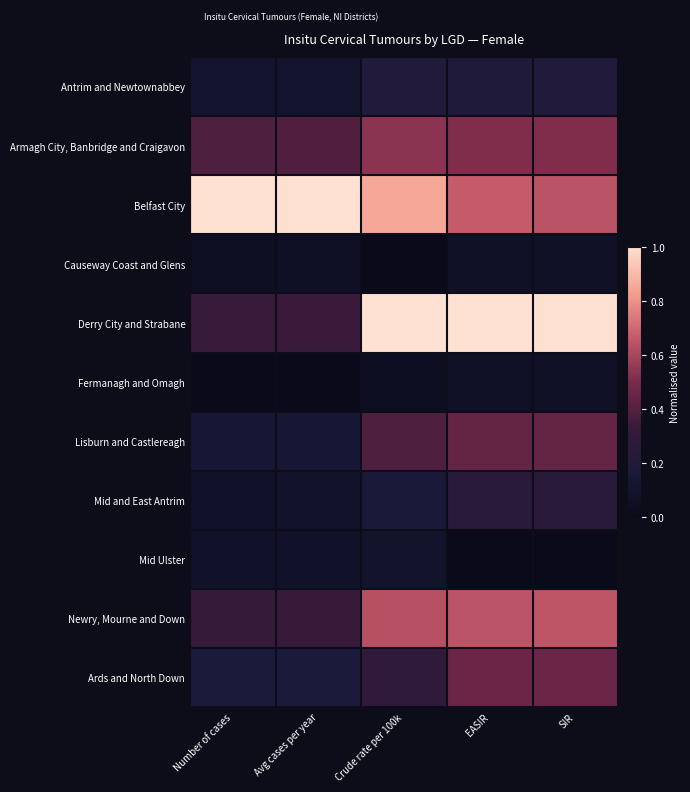

List the series in order of their peak value, highest first.

Belfast City, Derry City and Strabane, Newry, Mourne and Down, Armagh City, Banbridge and Craigavon, Ards and North Down, Lisburn and Castlereagh, Mid and East Antrim, Antrim and Newtownabbey, Mid Ulster, Causeway Coast and Glens, Fermanagh and Omagh